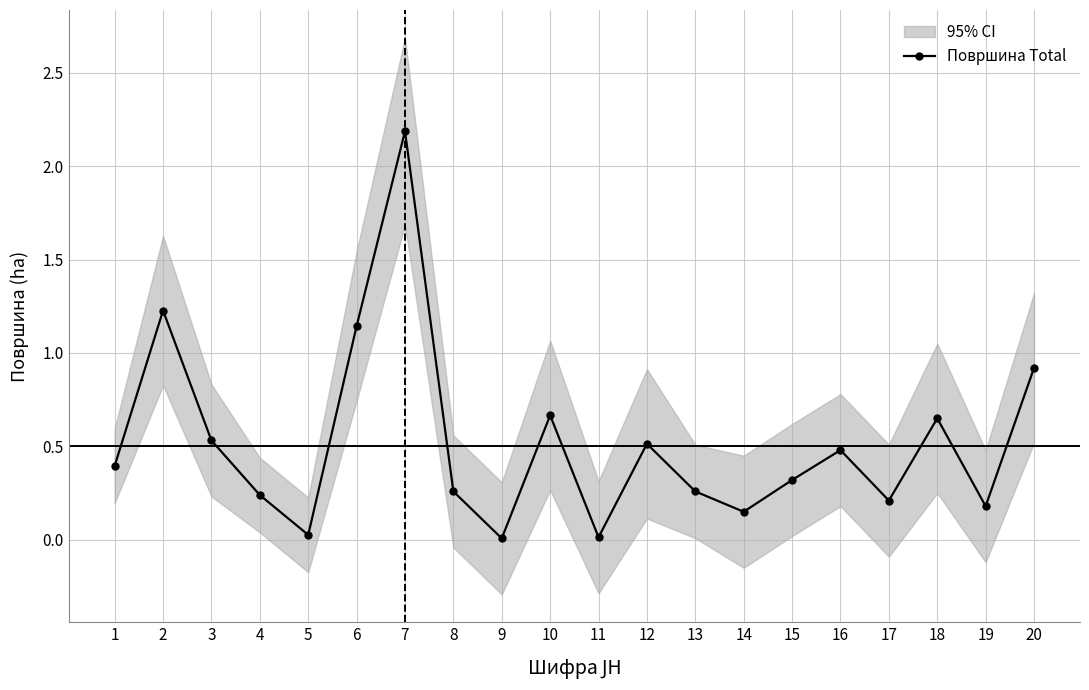

Reading left to right, what are all the values shown in this chart?

1=0.4	2=1.2	3=0.5	4=0.2	5=0.0	6=1.1	7=2.2	8=0.3	9=0.0	10=0.7	11=0.0	12=0.5	13=0.3	14=0.1	15=0.3	16=0.5	17=0.2	18=0.7	19=0.2	20=0.9